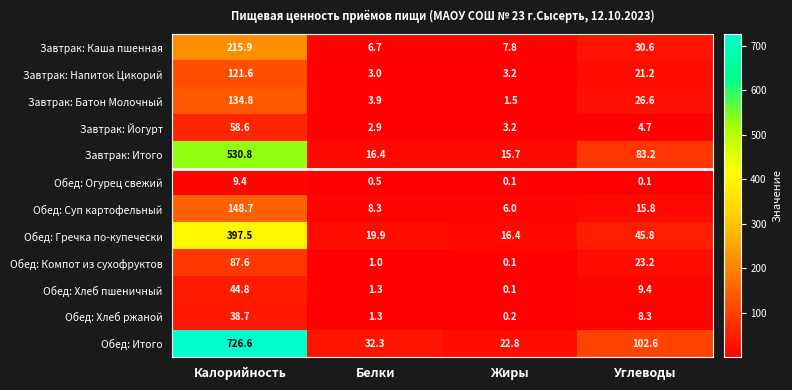

Which series has the widest spread of values?

Обед: Итого